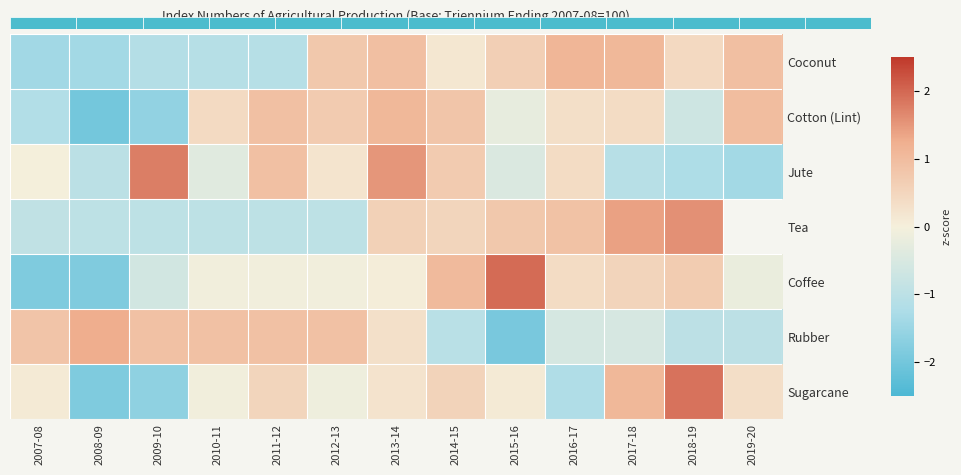

Is it true that Tea equals -1.6 at 2010-11?

False